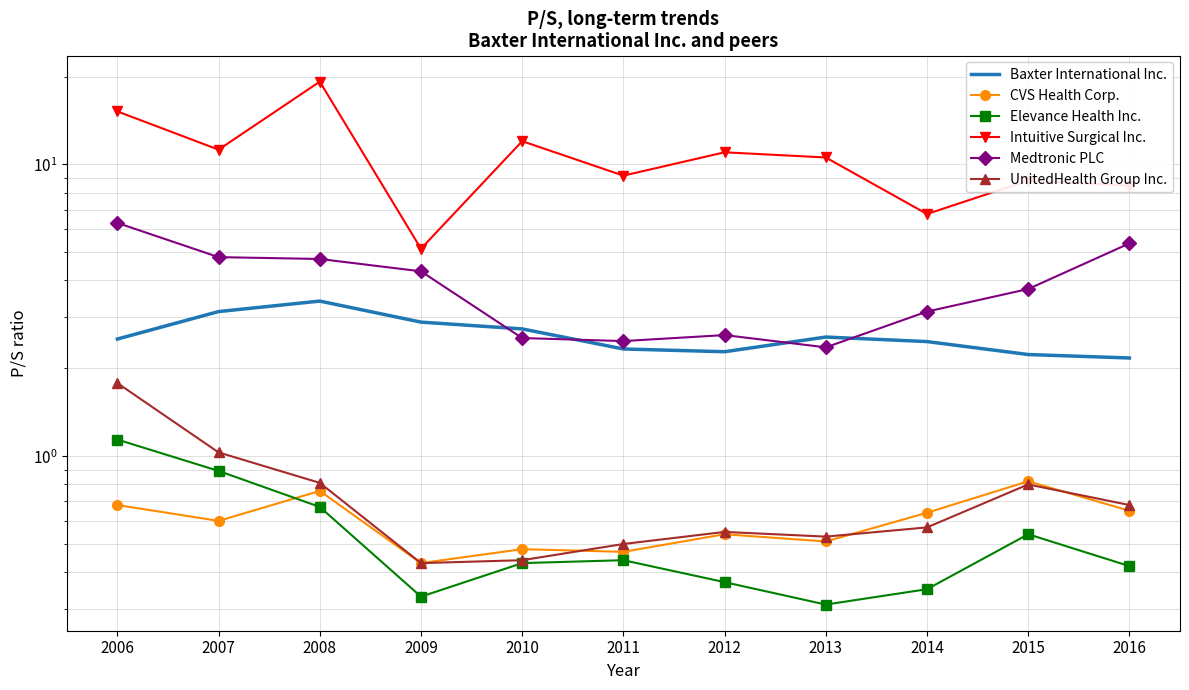

Which series has the largest range (max minus min)?

Intuitive Surgical Inc.